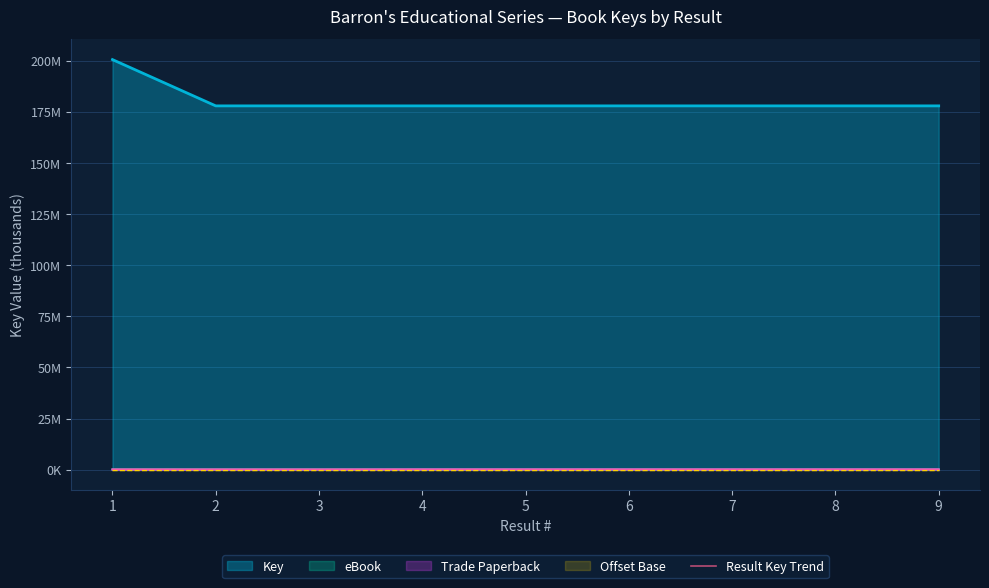

Rank the categories by value from highest to lowest.

1, 3, 4, 5, 8, 9, 2, 6, 7